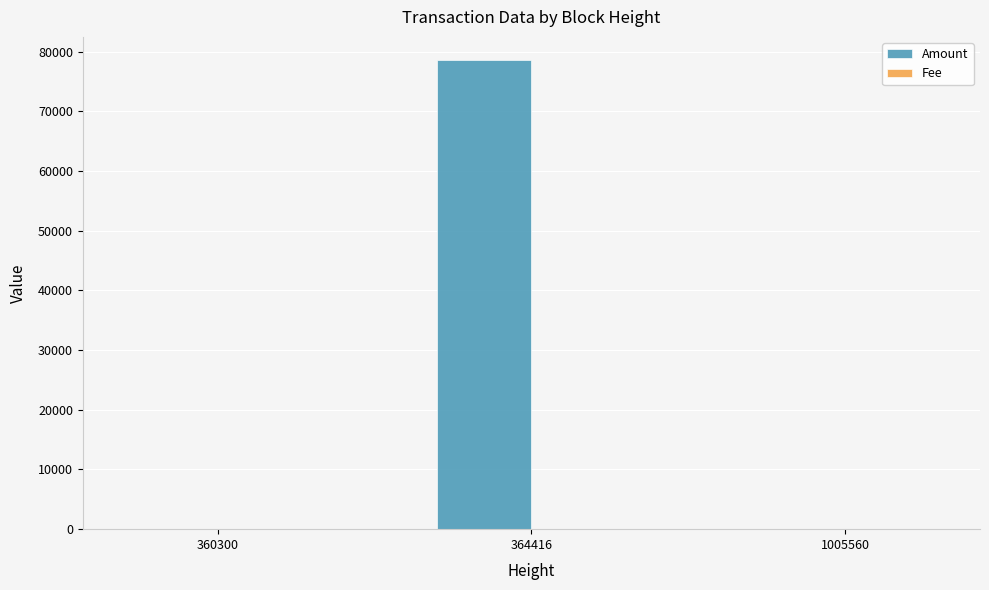

Between 360300 and 364416, which series saw the biggest shift?

Amount